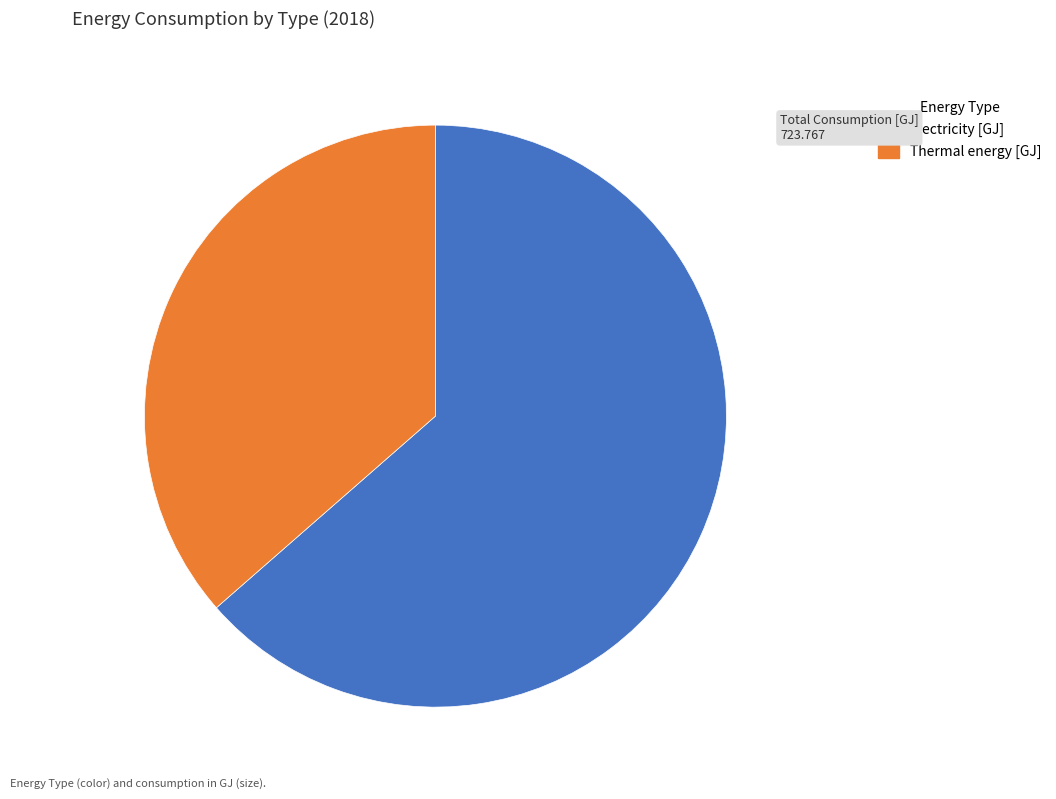

Is the sum of Thermal energy [GJ] and Electricity [GJ] greater than half?

Yes